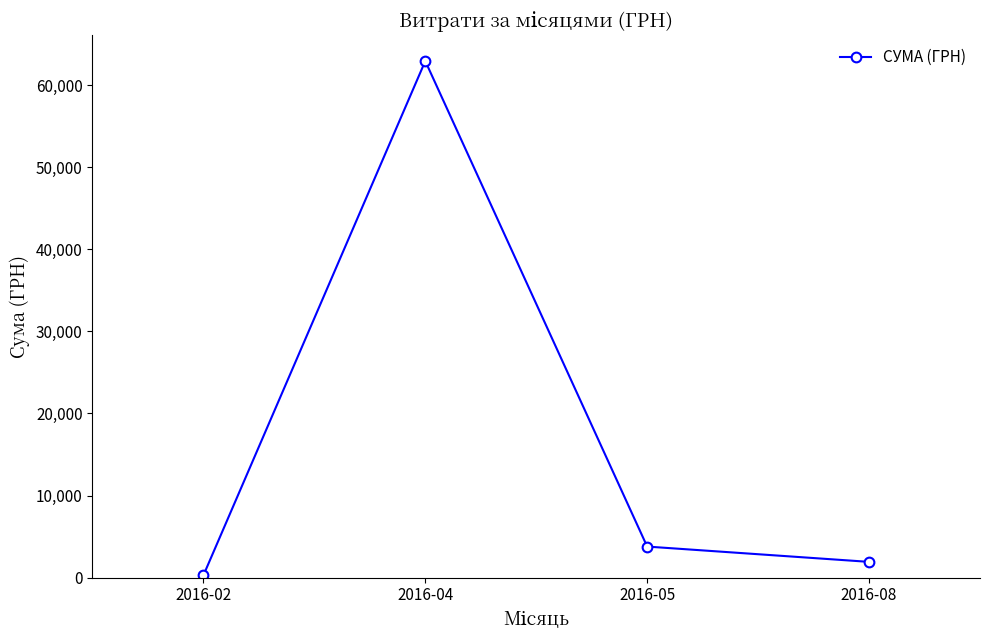

Where is the first local maximum?

2016-04